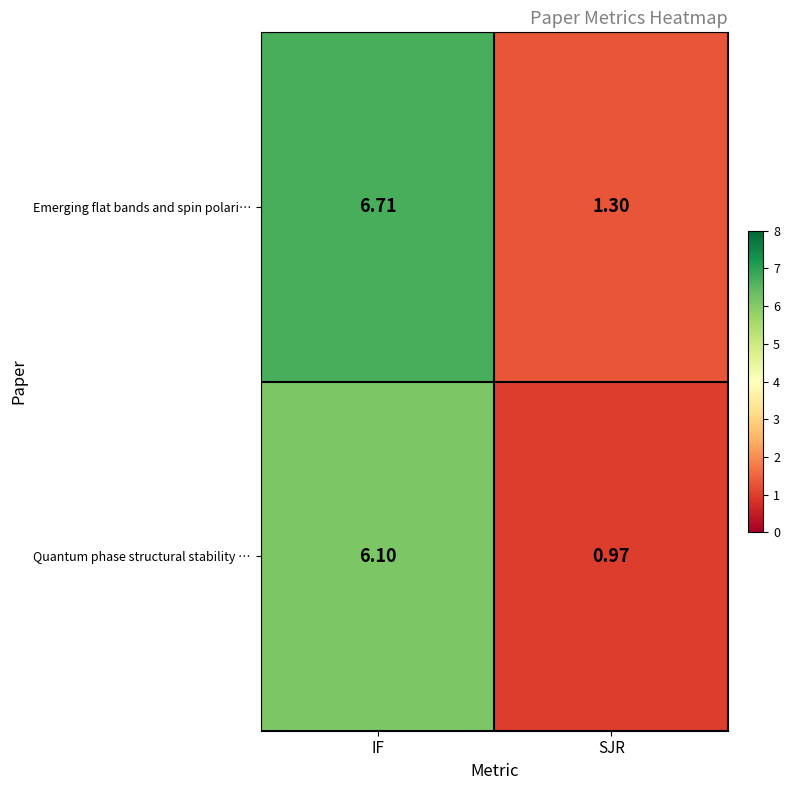

Which series has the largest range (max minus min)?

Emerging flat bands and spin polari…